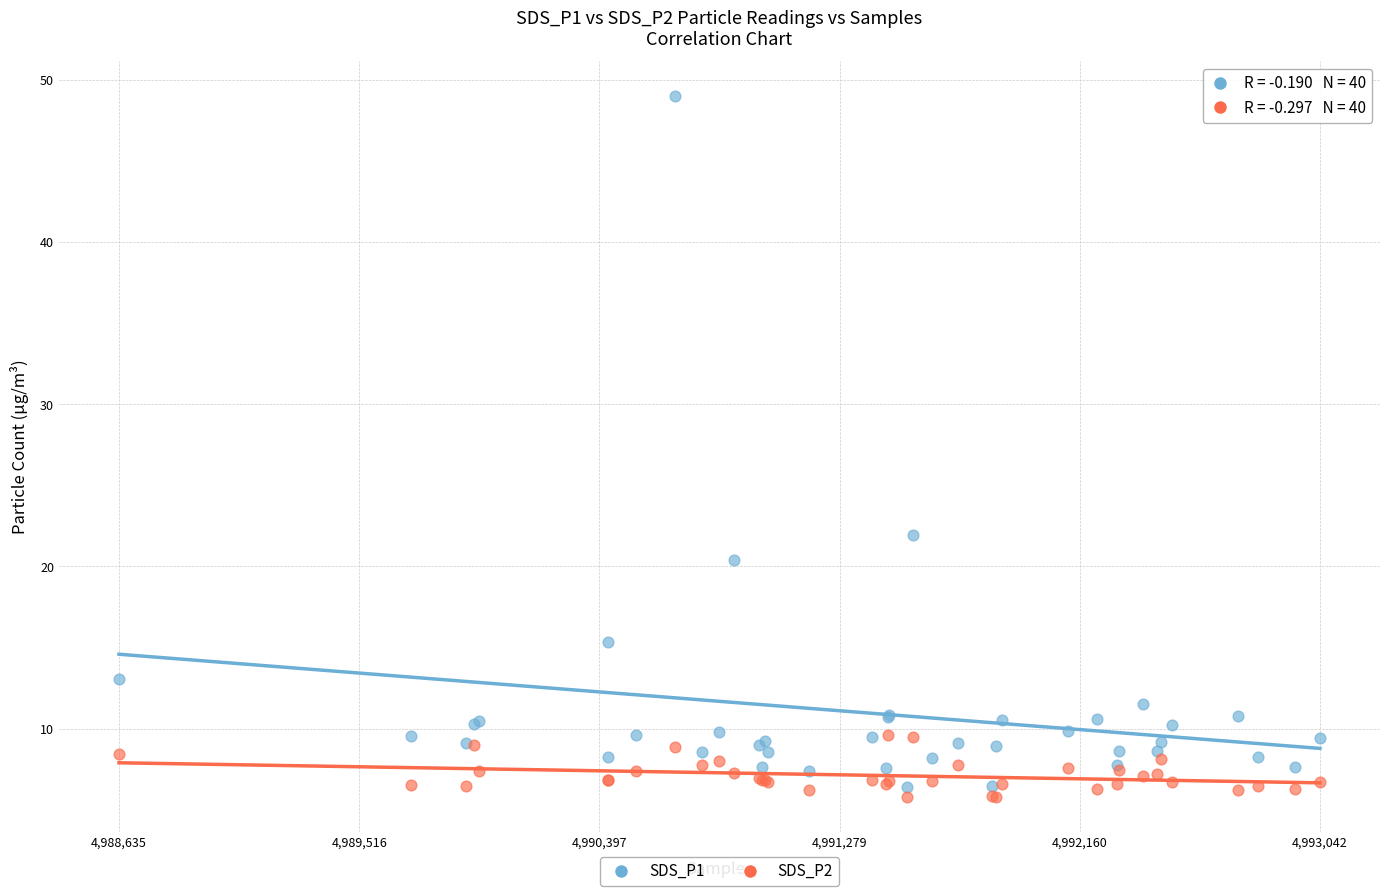

Which series reaches the maximum Y coordinate?

SDS_P1